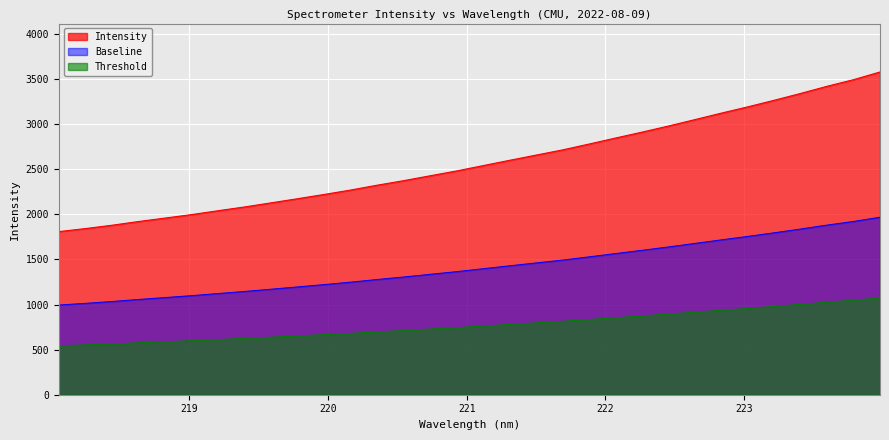

What is the label of the 13th point from the right?

221.6902